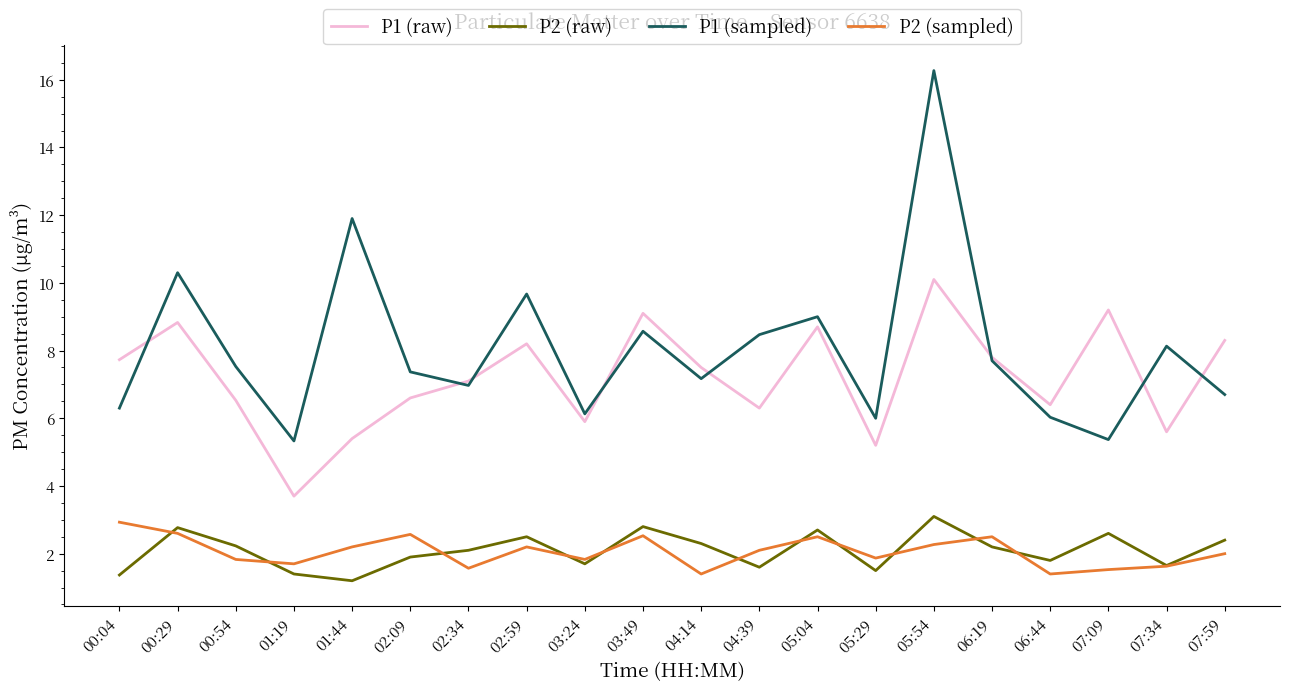

What is the lowest value of the P1 (raw) series?

3.7